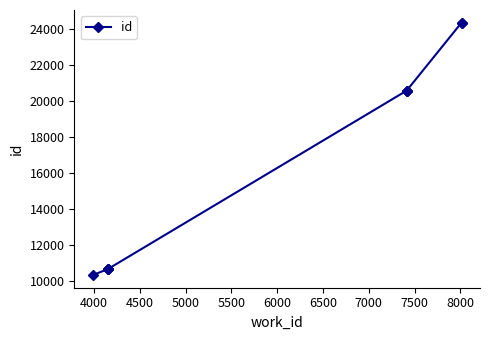

What is the greatest value displayed?

24374